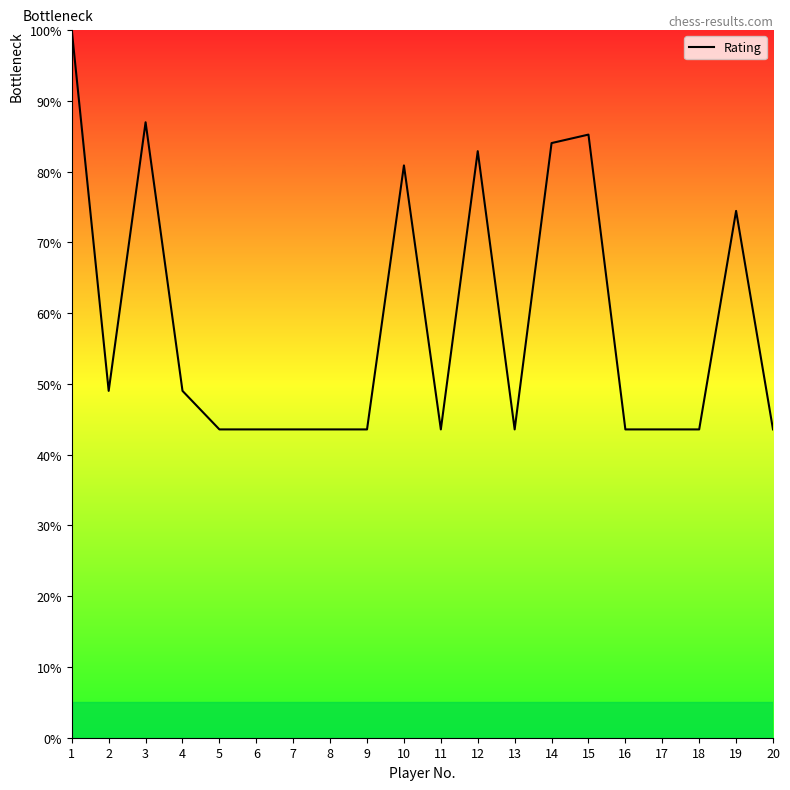

The chart shows a value of 64.5 at 5. True or false?

False